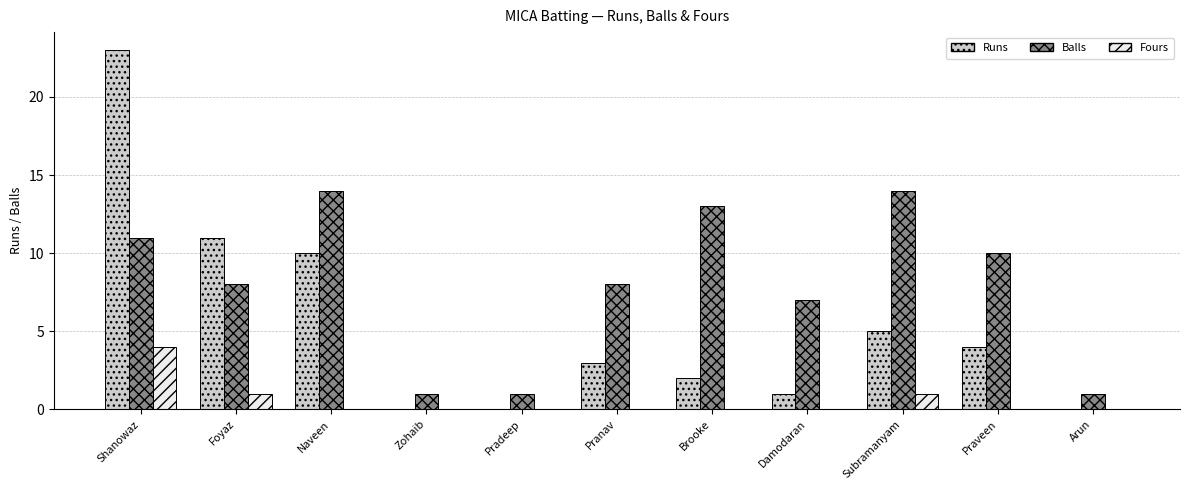

Reading right to left, what are all the values shown in this chart?

Runs: 0	4	5	1	2	3	0	0	10	11	23
Balls: 1	10	14	7	13	8	1	1	14	8	11
Fours: 0	0	1	0	0	0	0	0	0	1	4